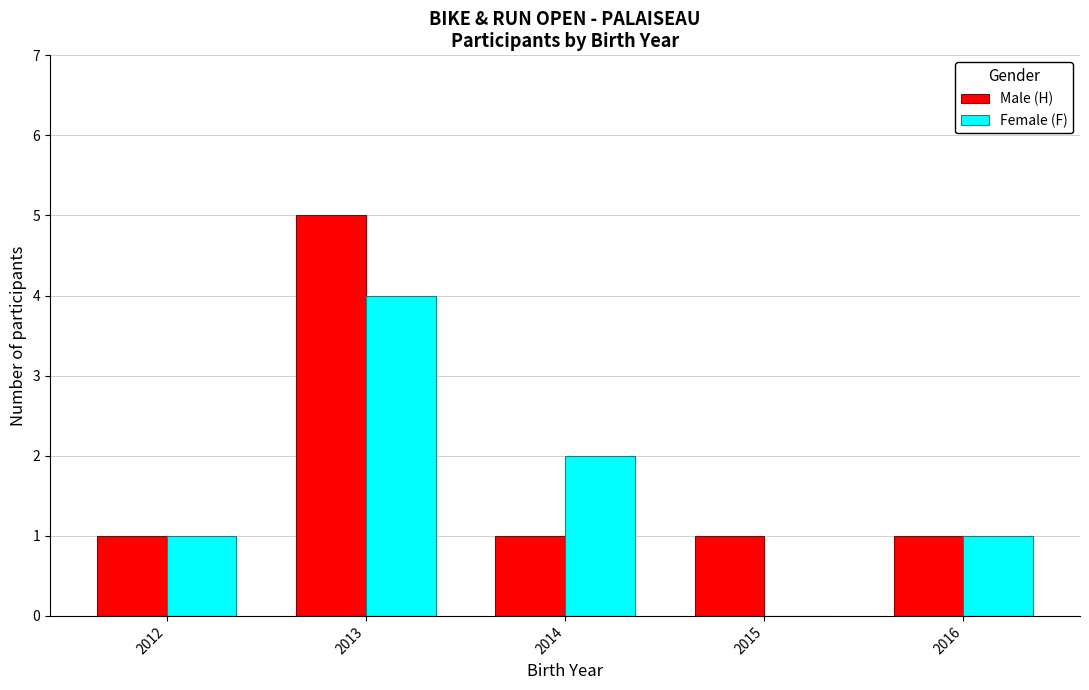

What are all the series names shown in the legend?

Male (H), Female (F)